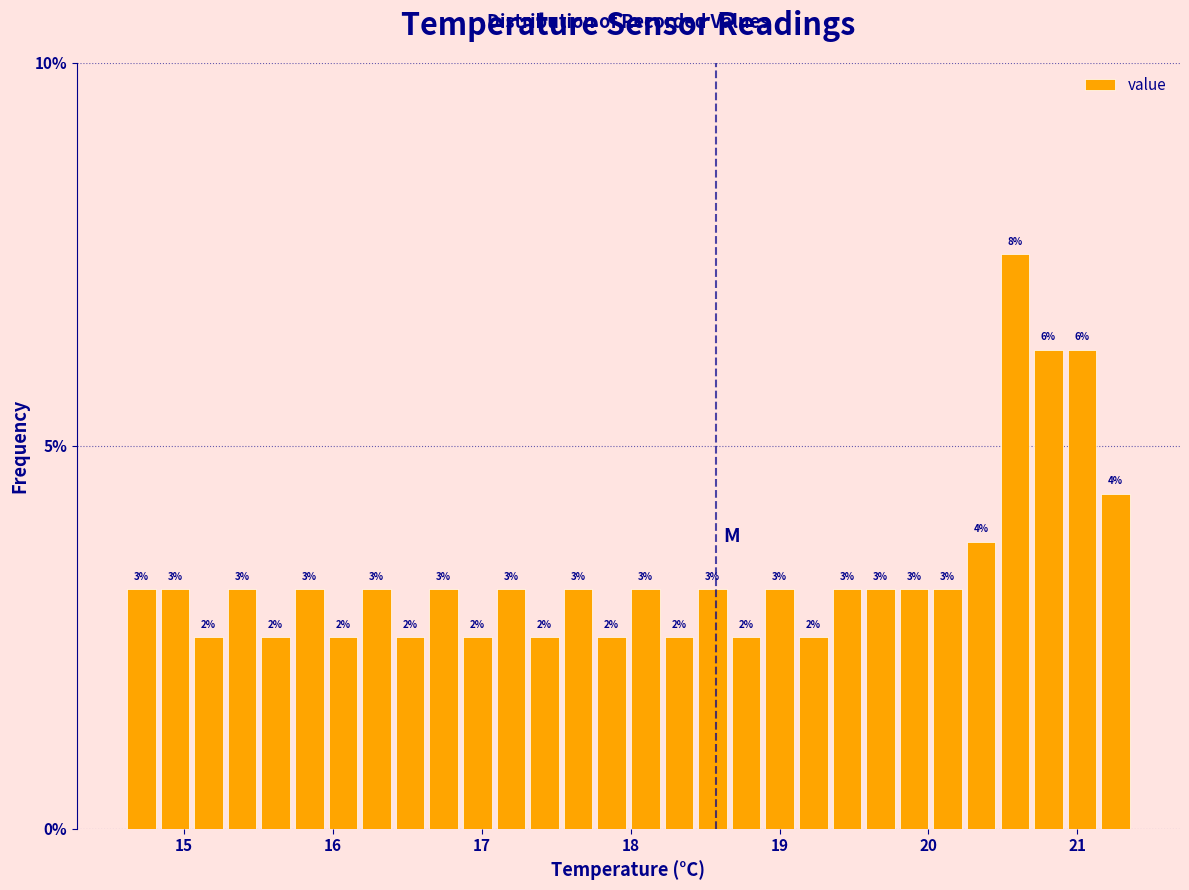

Read against the x-axis, roughly where is the centre of the tallest bar?

20.6